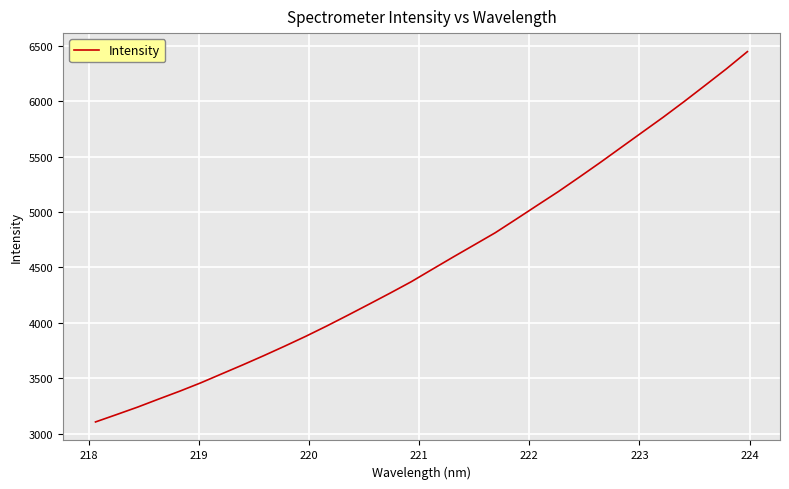

What is the greatest value displayed?

6447.0